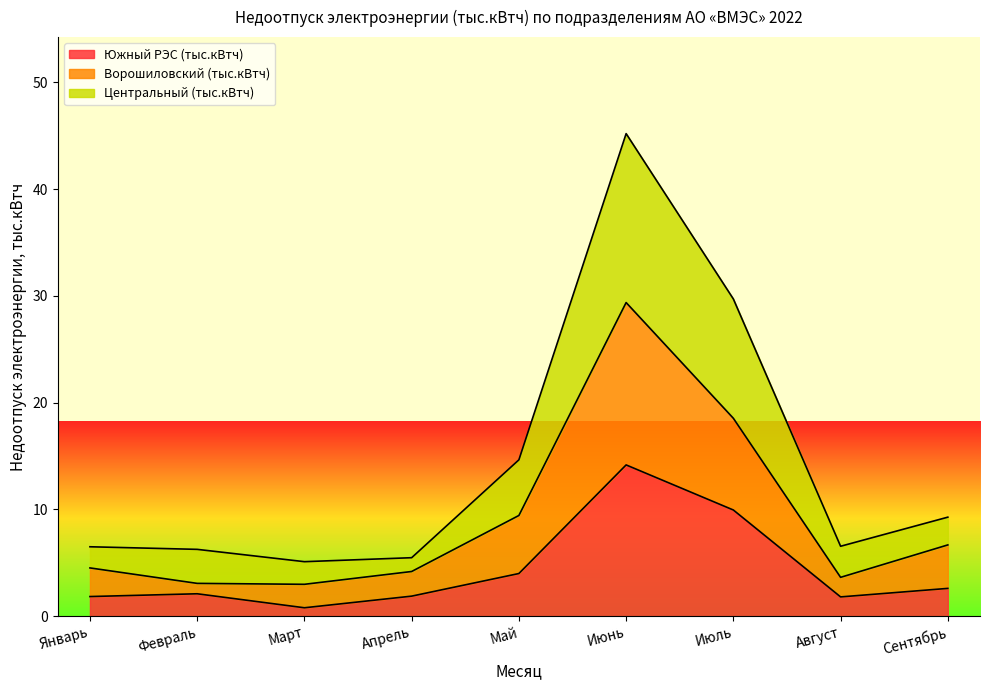

How many interior local peaks does the Центральный (тыс.кВтч) series have?

1